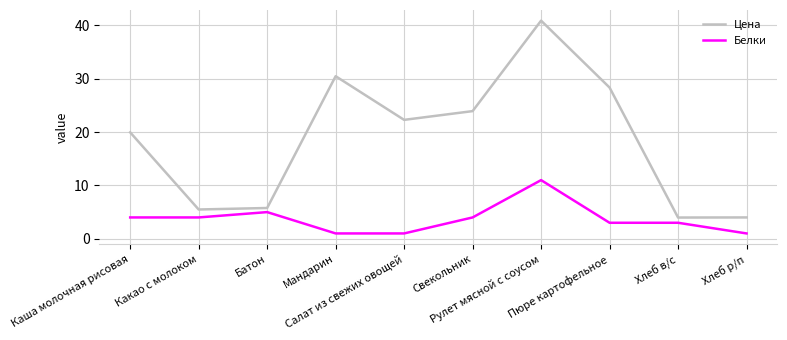

What are all the series names shown in the legend?

Цена, Белки